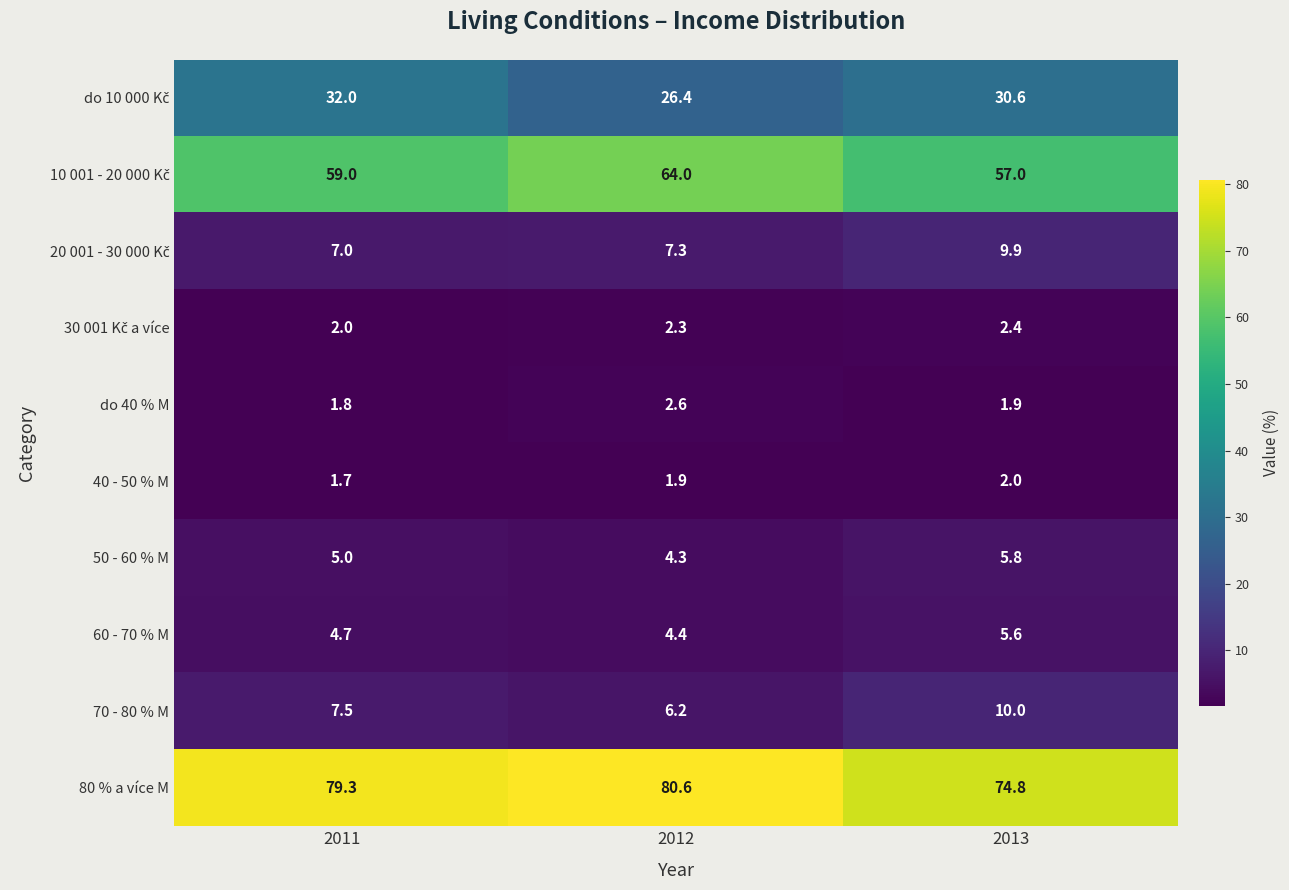

At which label is do 40 % M closest to 2?

2013